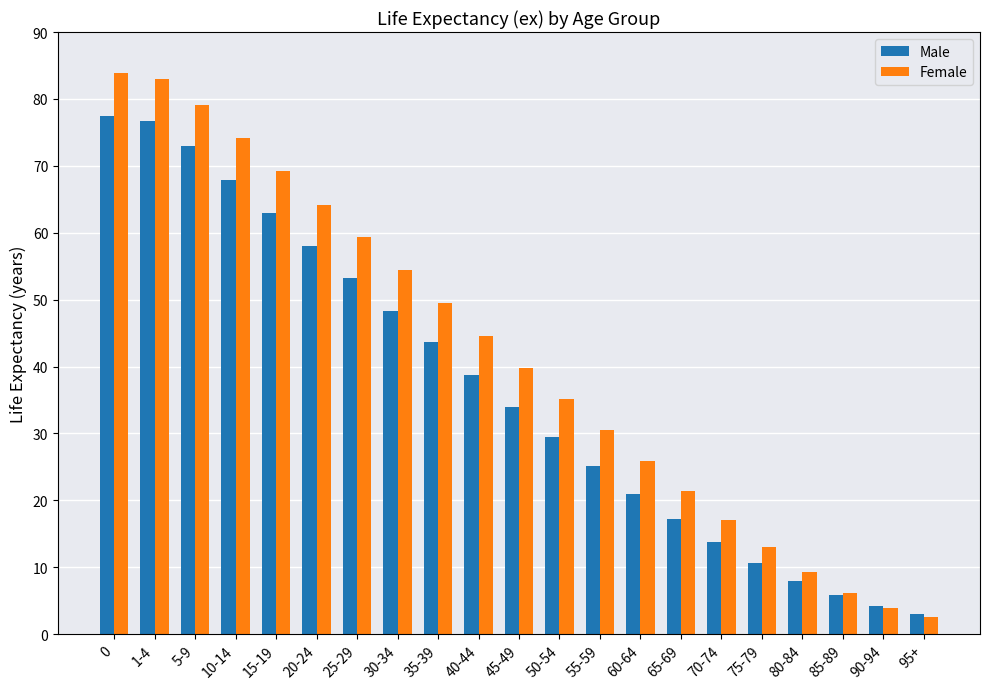

What is the sum of the Male values at 80-84 and 30-34?

56.2